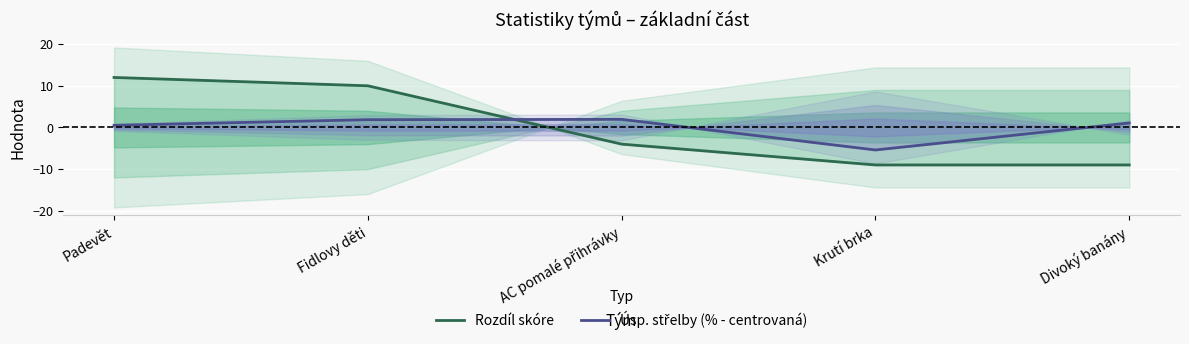

What is the lowest value of the Úsp. střelby (% - centrovaná) series?

-5.4